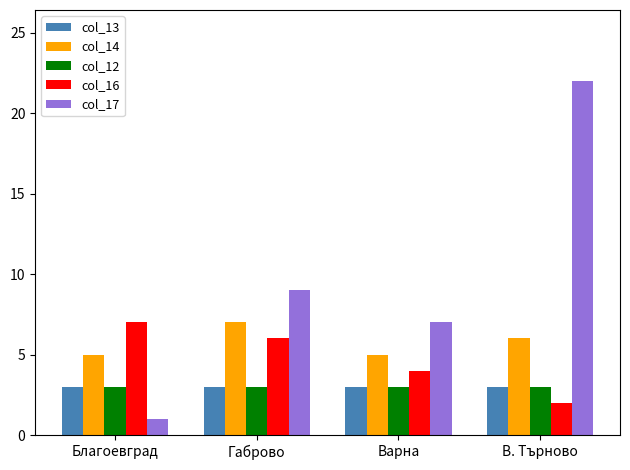

What is the difference between the highest and lowest values at Варна?

4